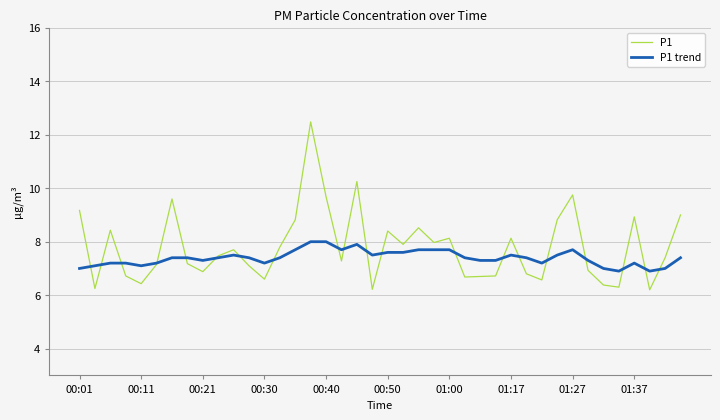

Which series ends up on top after the final intersection of P1 and P1 trend?

P1